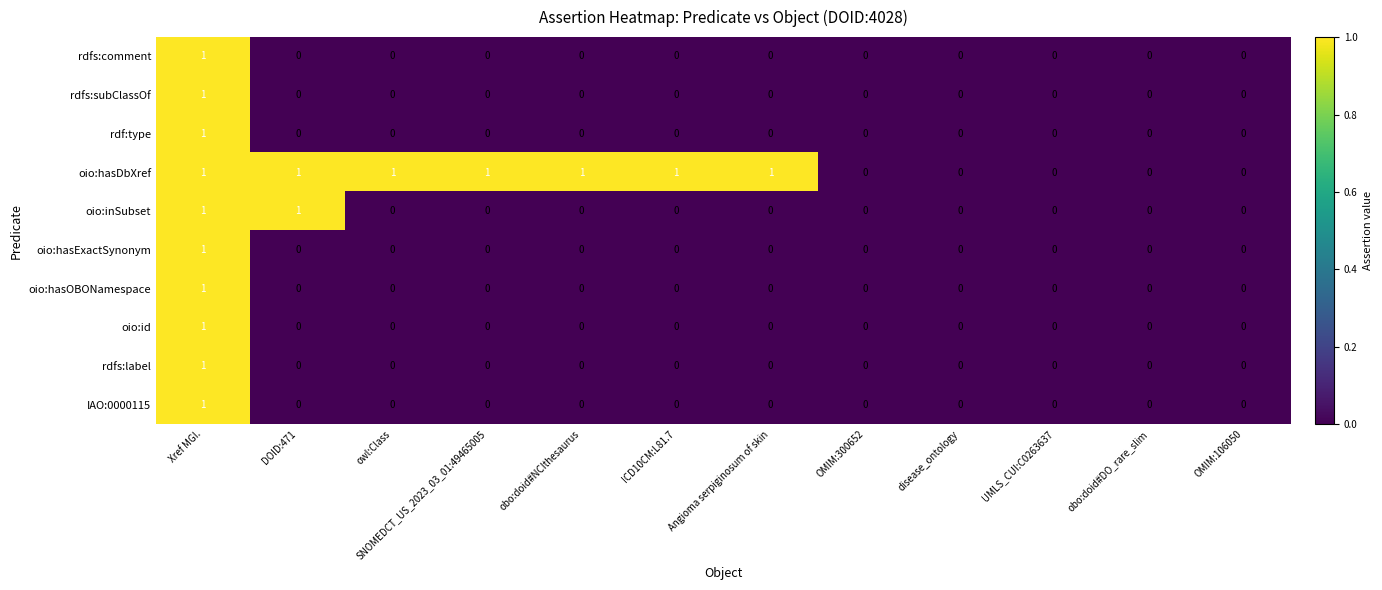

What is the total value across all series at owl:Class?

1